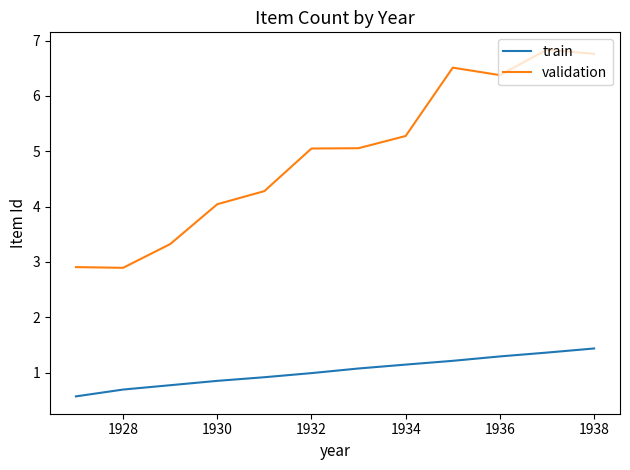

What is the highest value of the validation series?

6.8